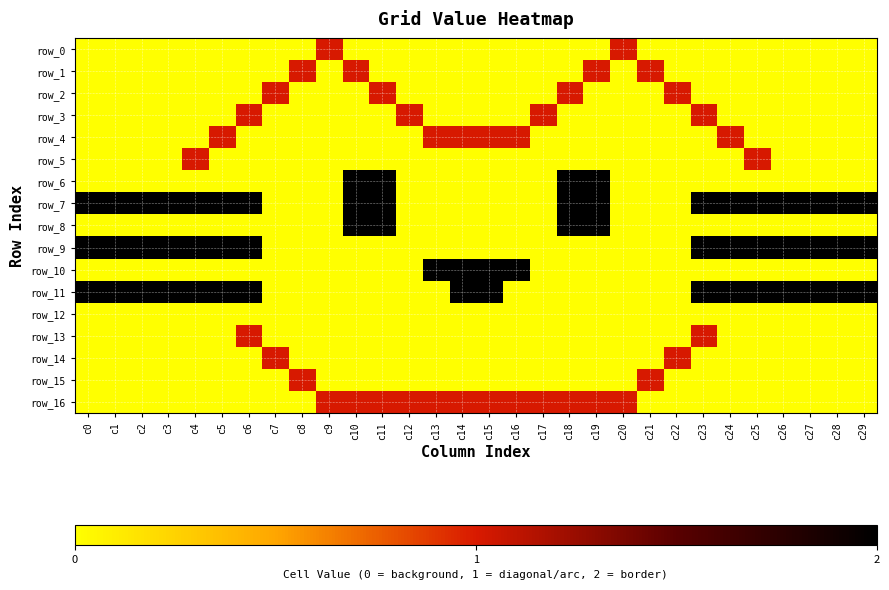

How many data points does each series have?

30